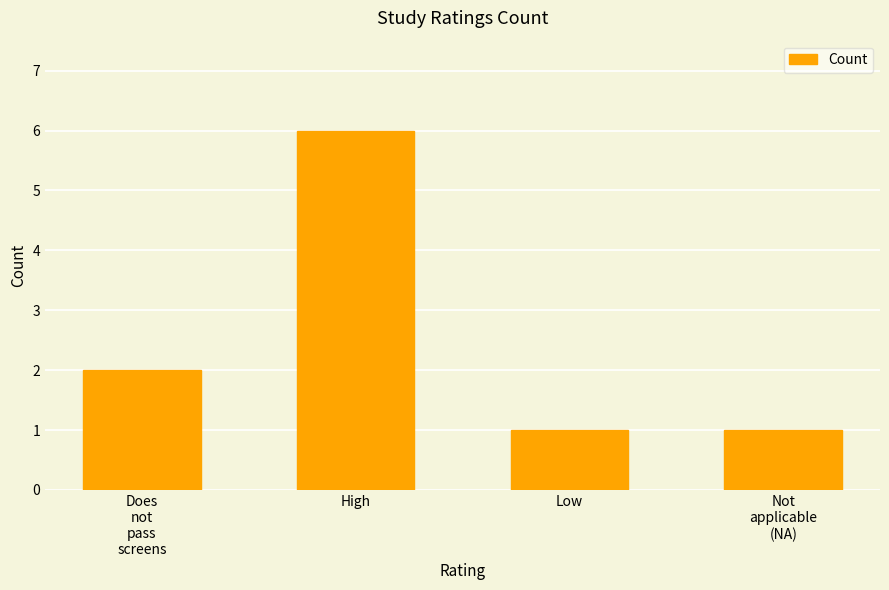

Between Low and Does
not
pass
screens, which is larger?

Does
not
pass
screens